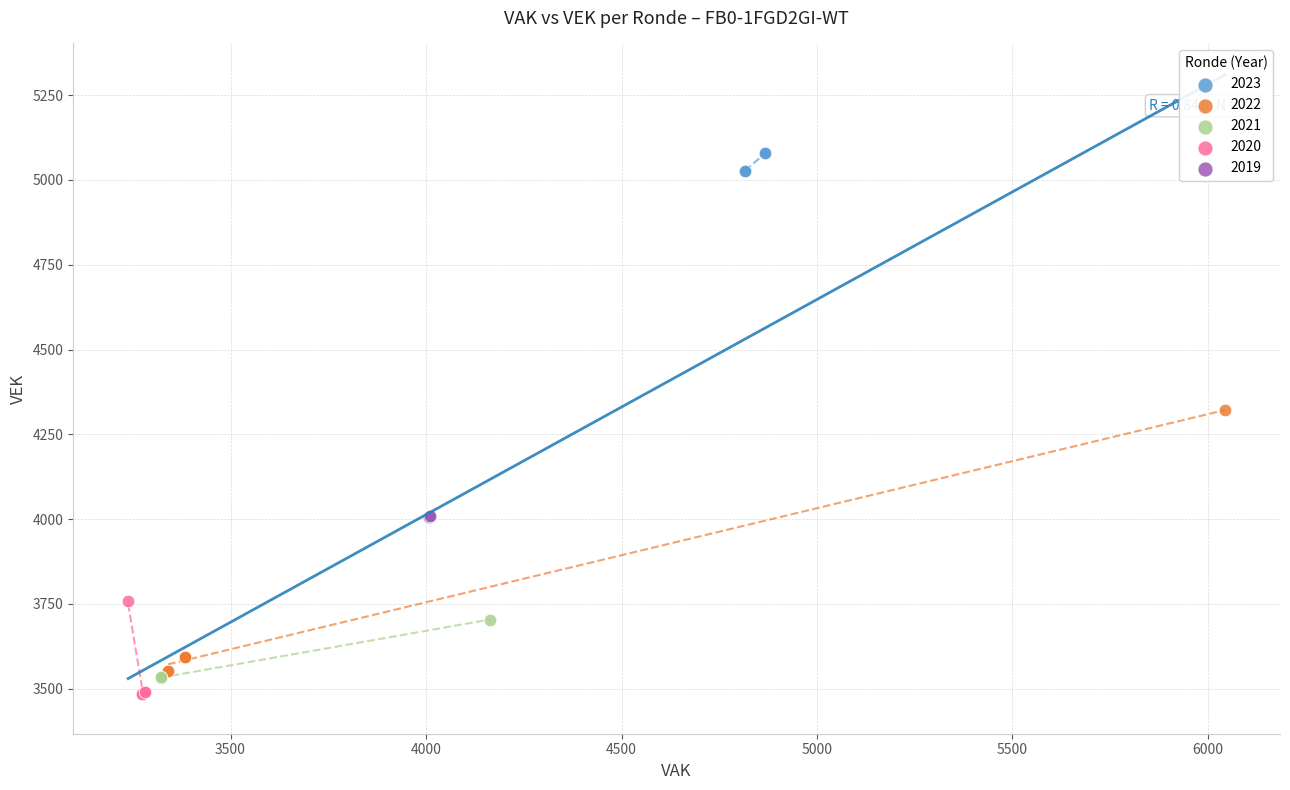

Which series has the largest Y range (max minus min)?

2022